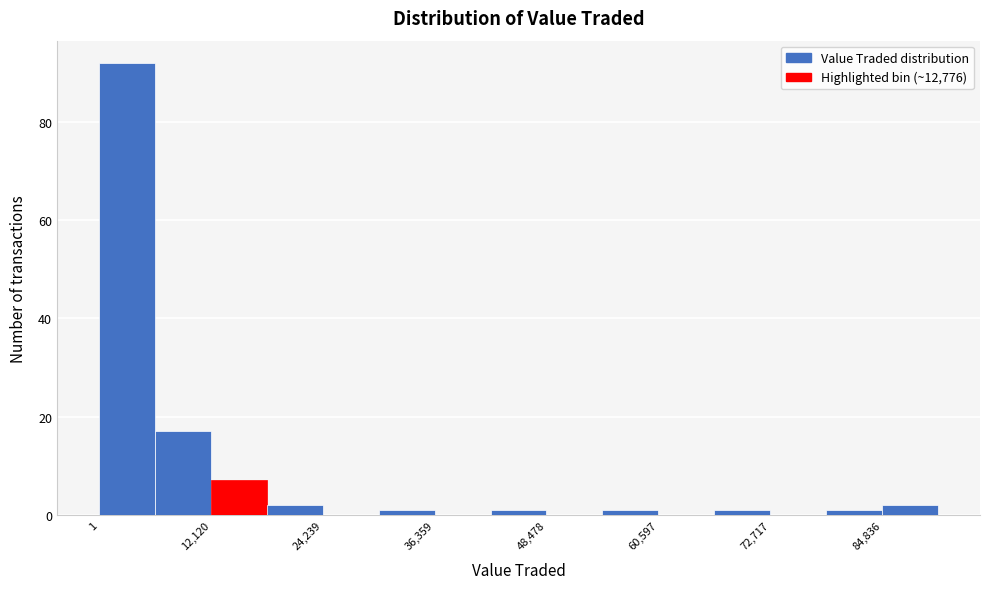

Read against the x-axis, roughly where is the centre of the tallest bar?

4000